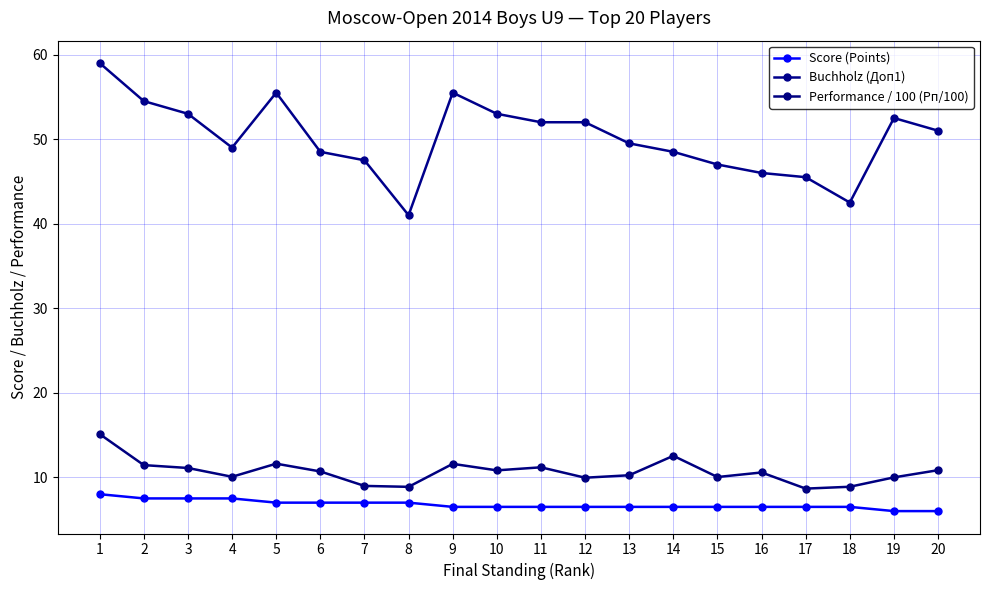

What is the value of the Score (Points) point at the 17th from the left?

6.5